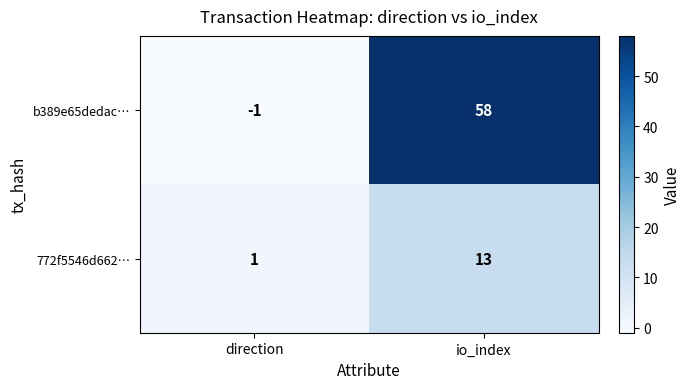

Where is b389e65dedac… nearest to the value 28?

direction